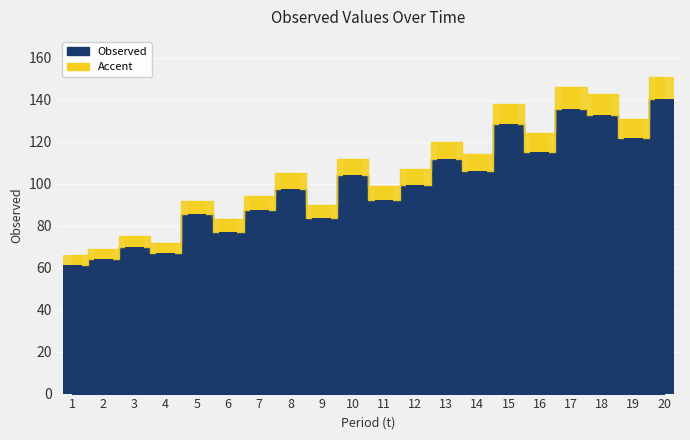

Approximately how many times larger is the value at 18 compared to 15?

1.0